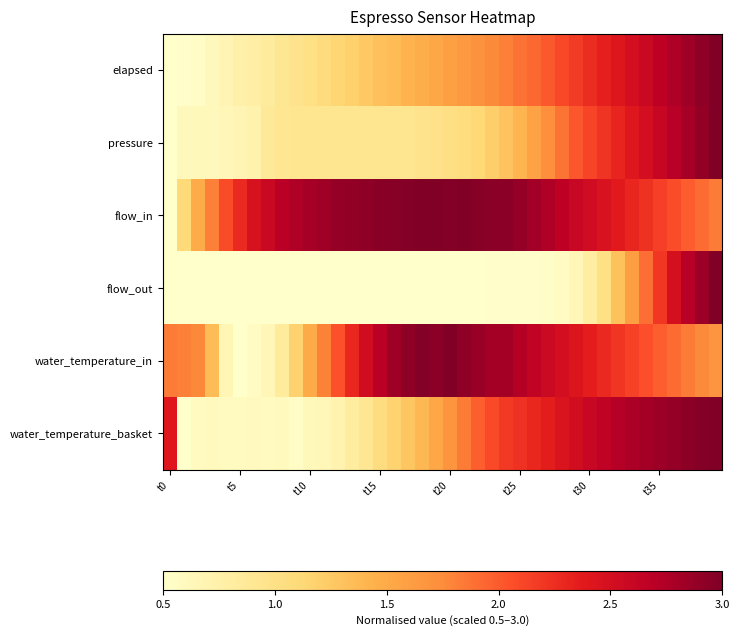

Which label corresponds to the largest value in the chart?

39